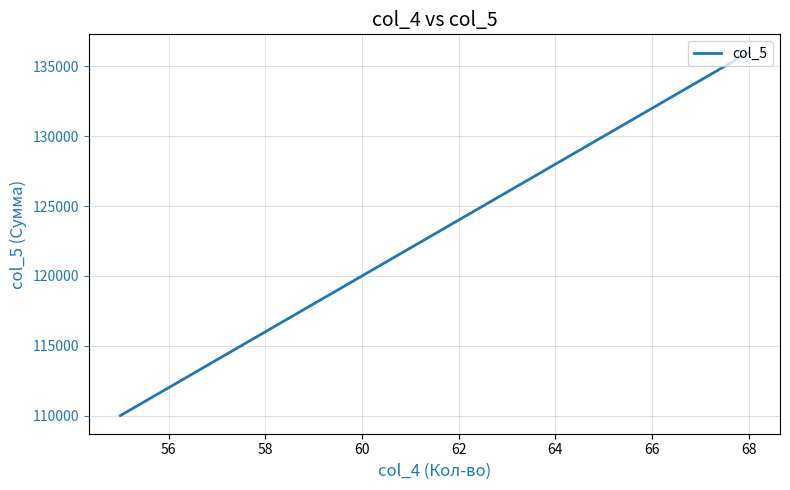

How many series are shown in this chart?

1